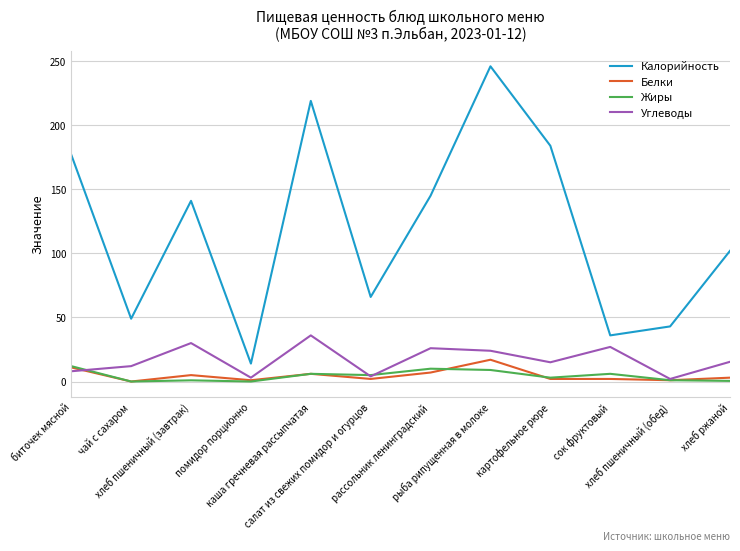

Which series has the largest range (max minus min)?

Калорийность